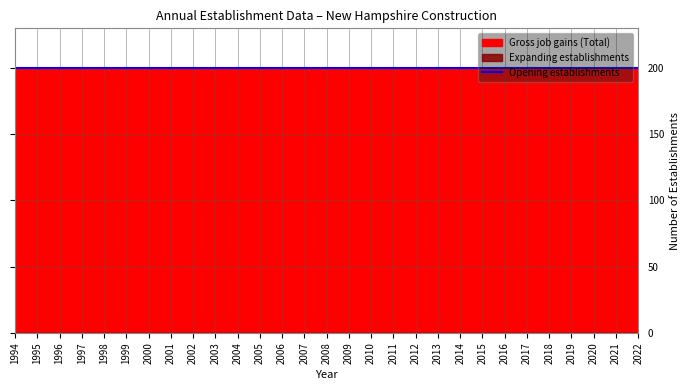

True or false: Expanding establishments has more than 1 points higher than both neighbors.

False